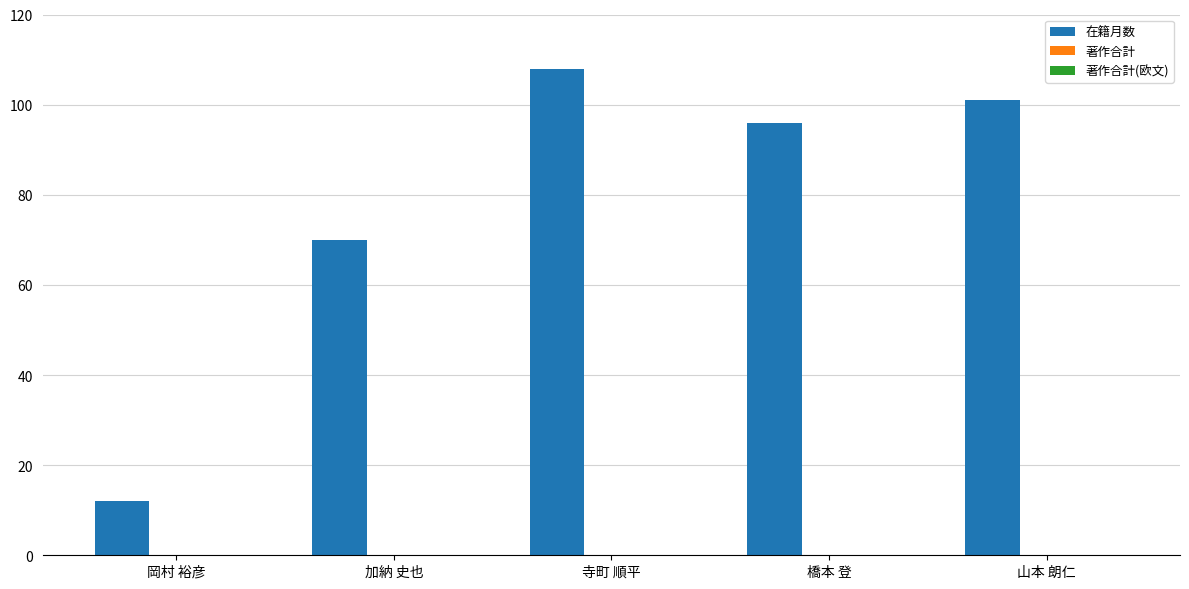

Reading left to right, transcribe all the data shown in this chart.

12	70	108	96	101